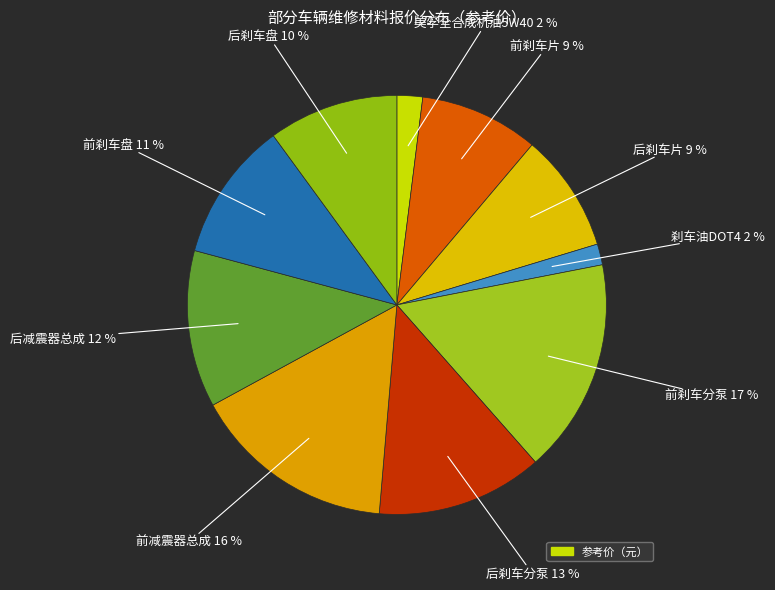

How many segments does this pie chart have?

10